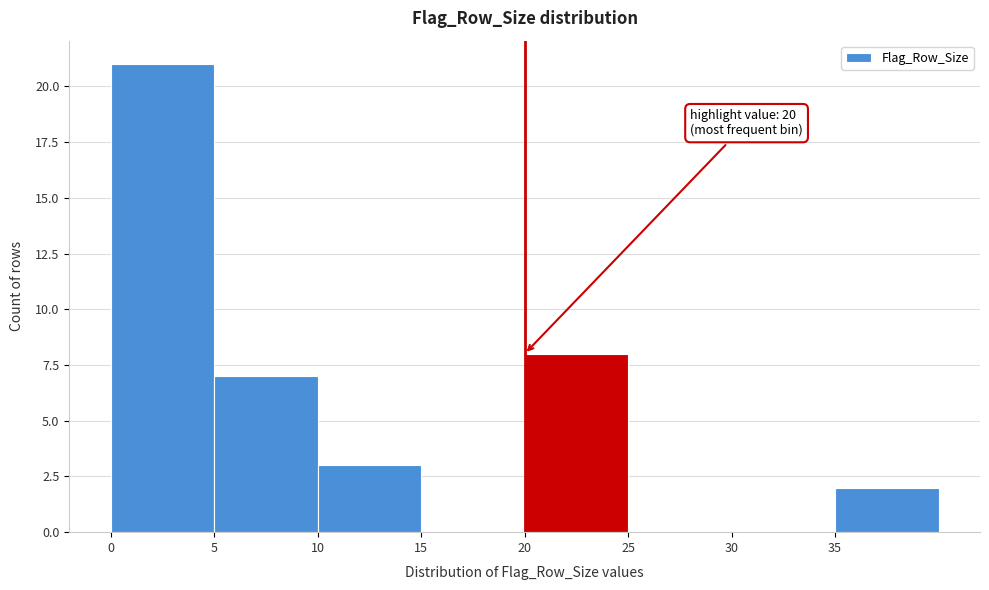

Which range on the x-axis has the tallest bar?

0 to 5